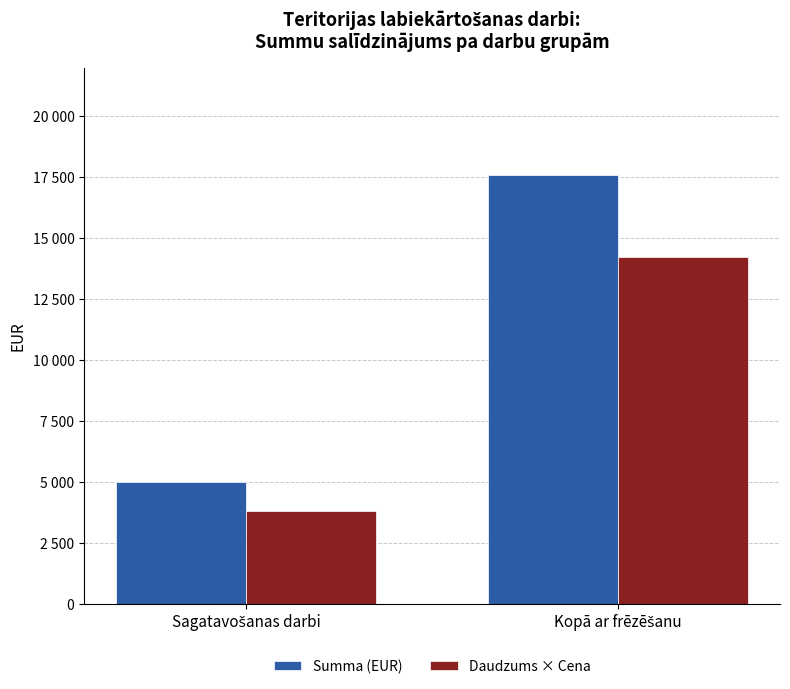

List the series in order of their peak value, lowest first.

Daudzums × Cena, Summa (EUR)